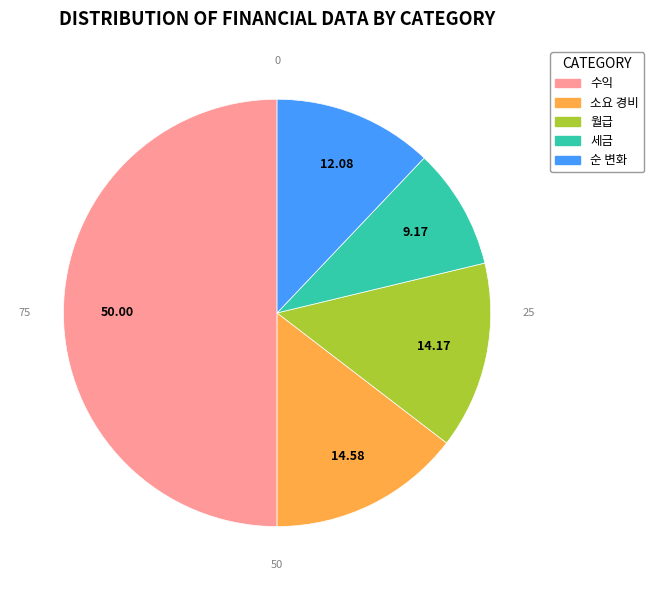

Is it true that 세금 is 9% of the pie?

True